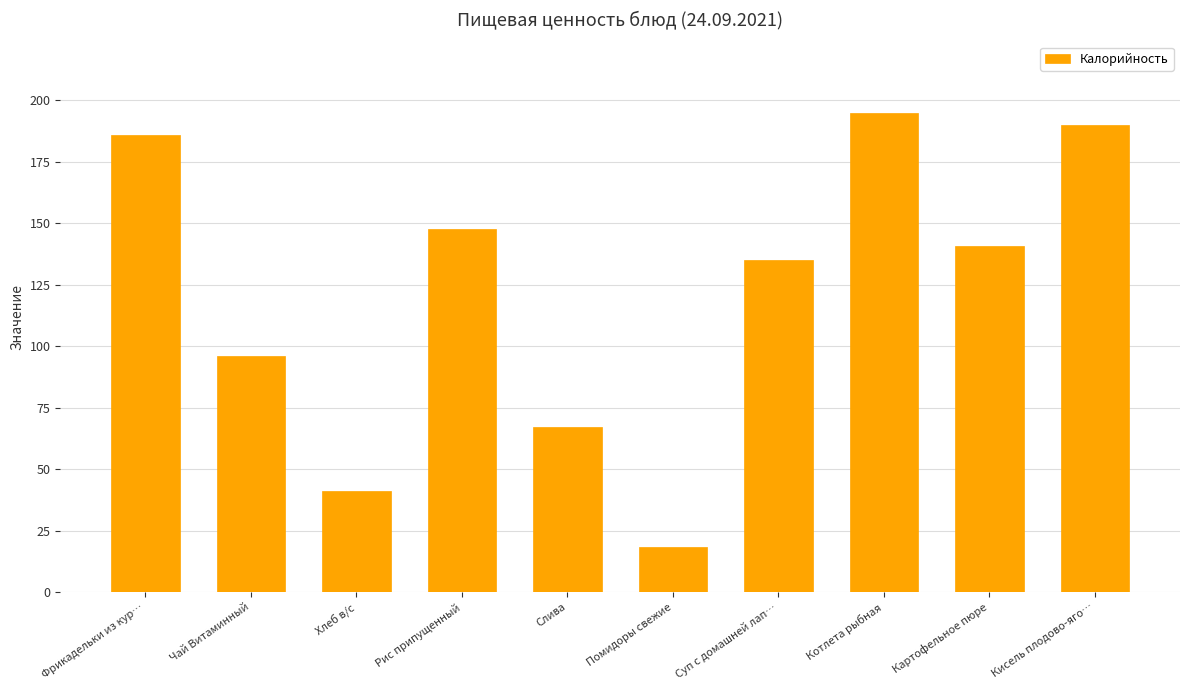

Reading left to right, what are all the values shown in this chart?

Фрикадельки из кур…=185.7	Чай Витаминный=96.2	Хлеб в/с=41.3	Рис припущенный=147.8	Слива=67.2	Помидоры свежие=18.6	Суп с домашней лап…=135.2	Котлета рыбная=194.7	Картофельное пюре=140.5	Кисель плодово-яго…=190.0